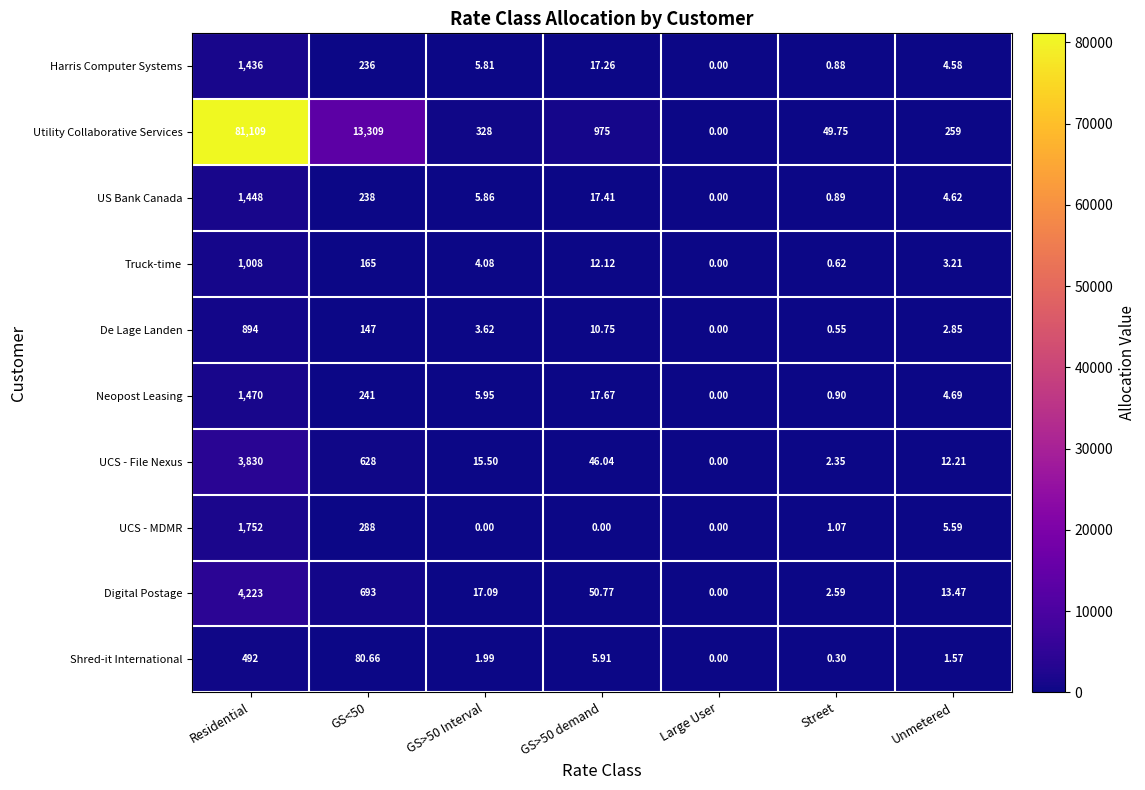

Rank the series at Residential from lowest to highest value.

Shred-it International, De Lage Landen, Truck-time, Harris Computer Systems, US Bank Canada, Neopost Leasing, UCS - MDMR, UCS - File Nexus, Digital Postage, Utility Collaborative Services